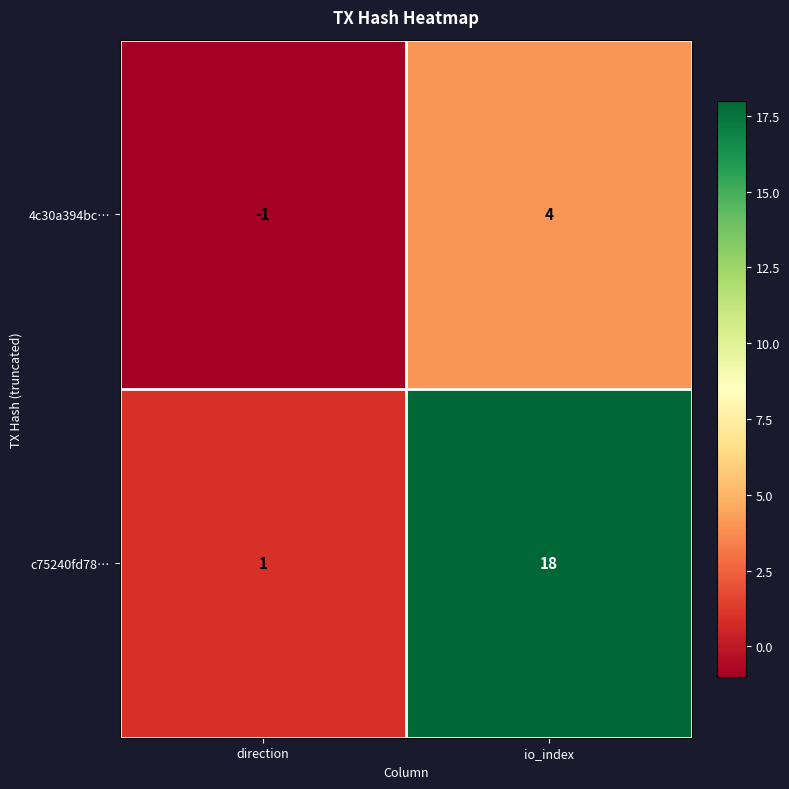

What is the smallest value displayed?

-1